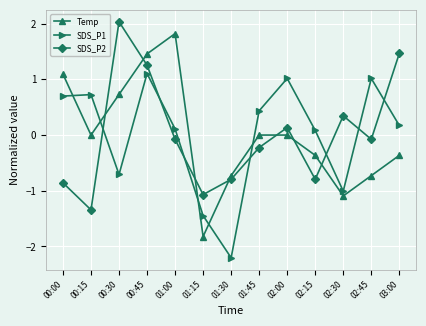

At how many categories does at least one series exceed 0?

11